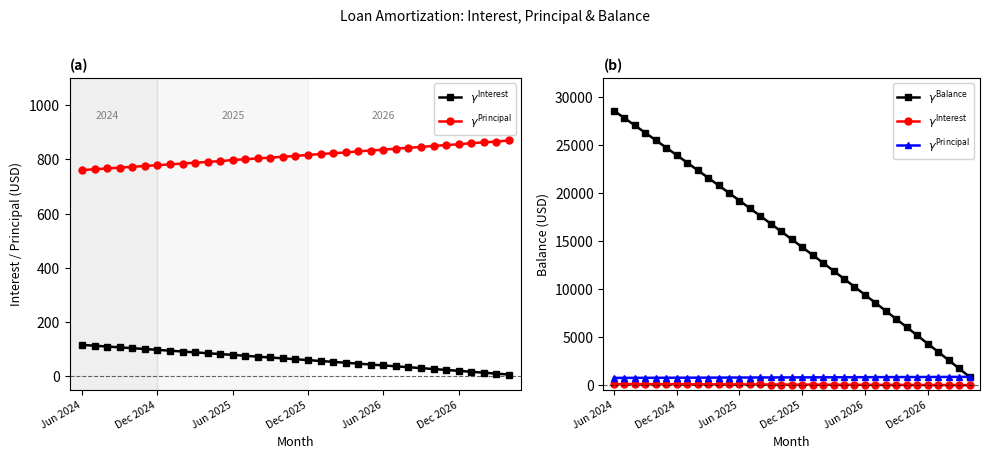

True or false: $\gamma^{\mathrm{Interest}}$ and $\gamma^{\mathrm{Balance}}$ intersect in this chart.

False